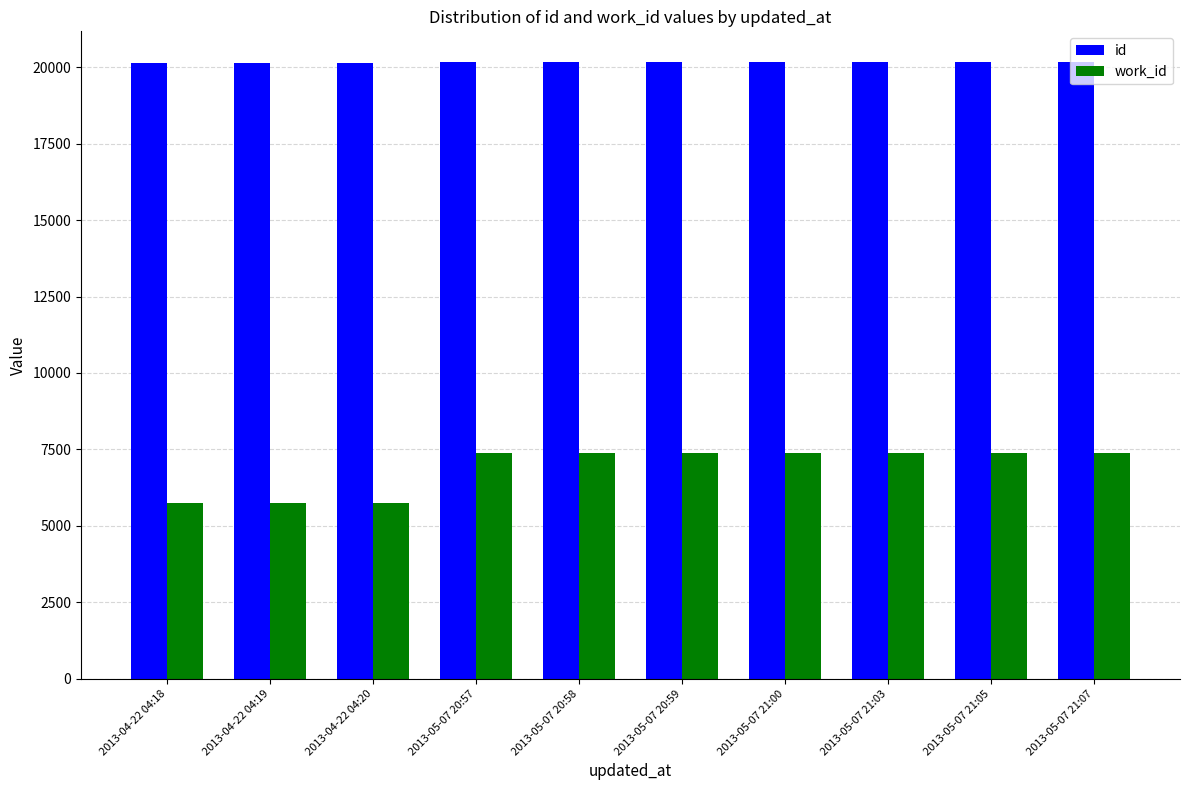

How many work_id values are between 5744 and 7388?

10